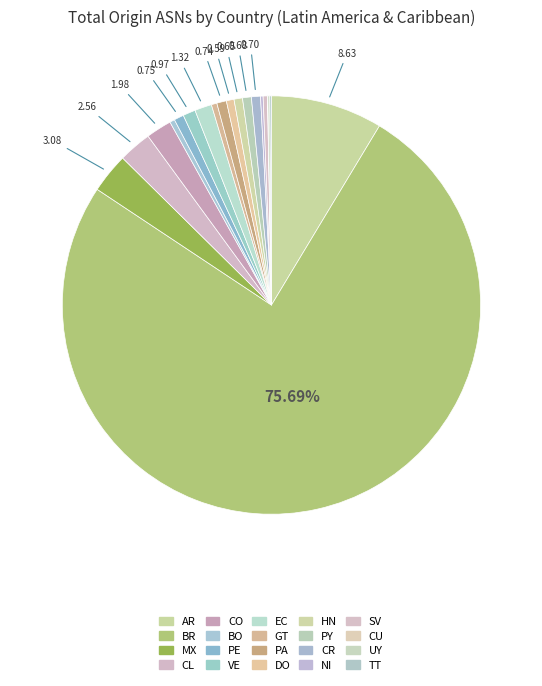

The UY slice represents 10% of the pie. True or false?

False